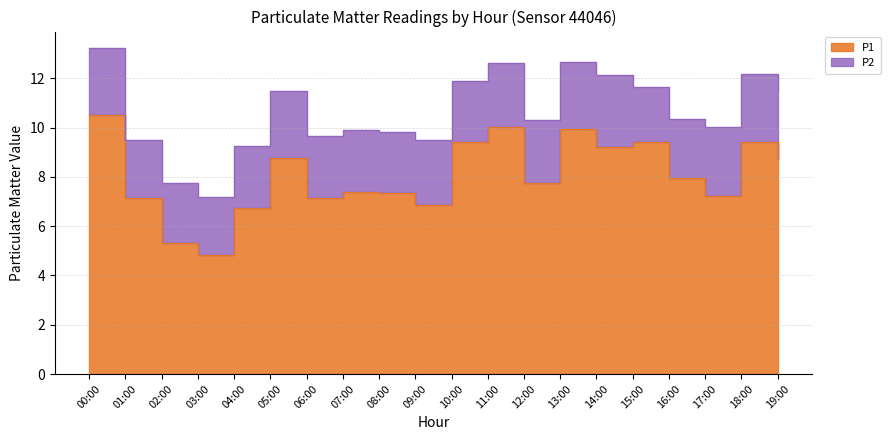

Which has a higher value, 19:00 or 14:00?

14:00